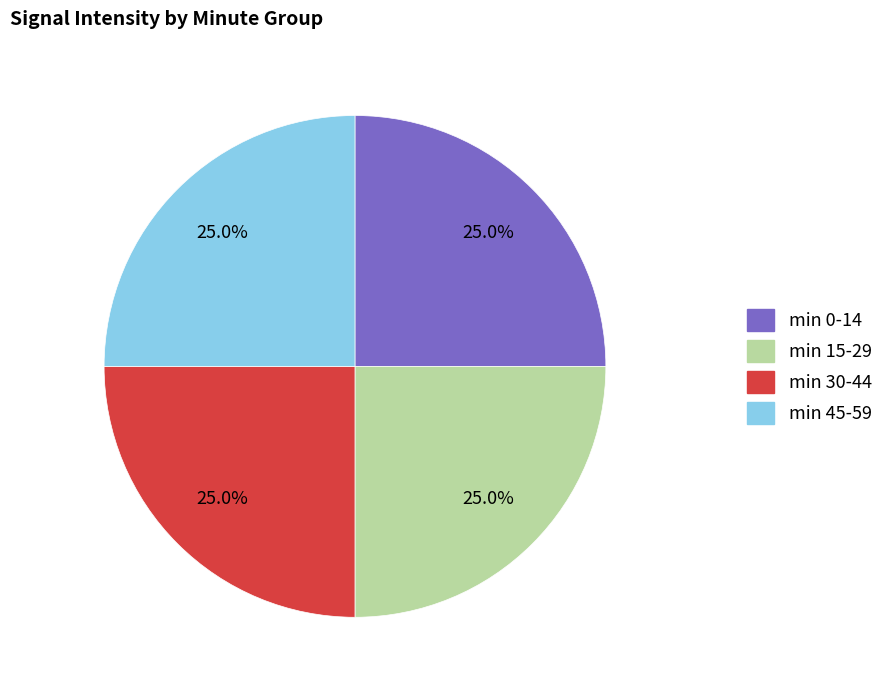

Is there any slice that represents more than half of the pie?

No